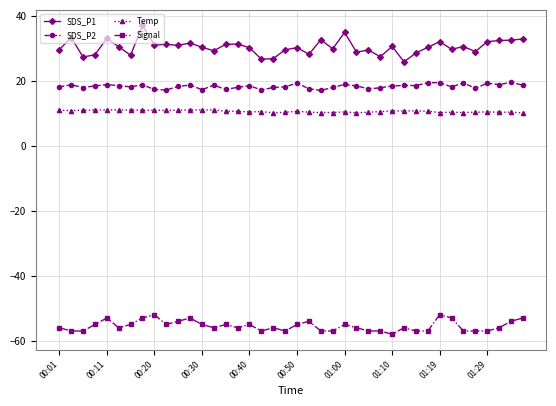

What are all the series names shown in the legend?

SDS_P1, SDS_P2, Temp, Signal